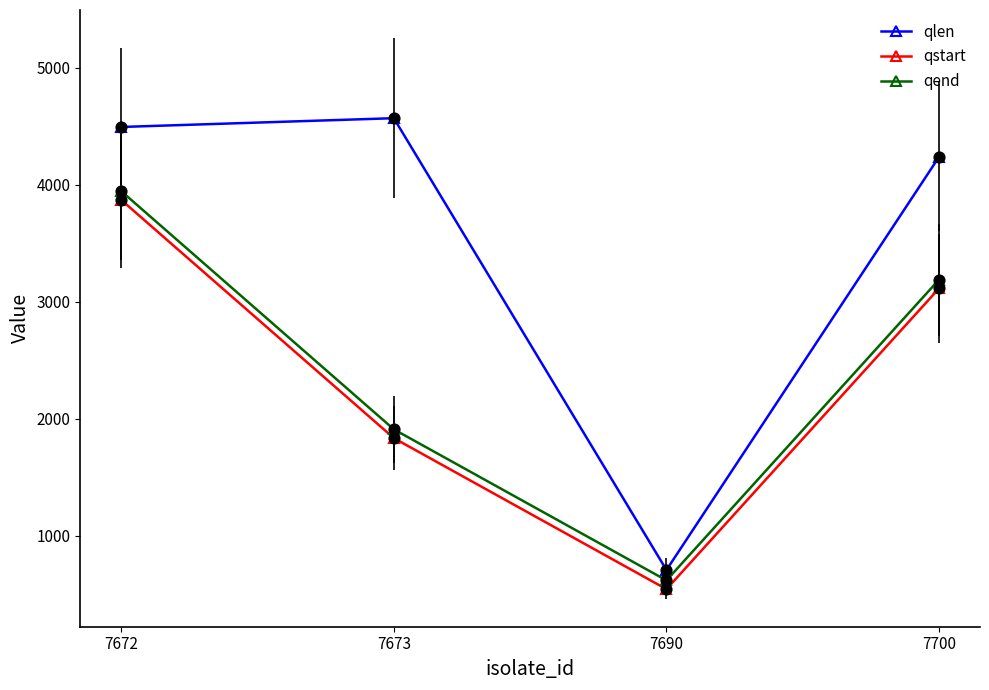

What are all the series names shown in the legend?

qlen, qstart, qend